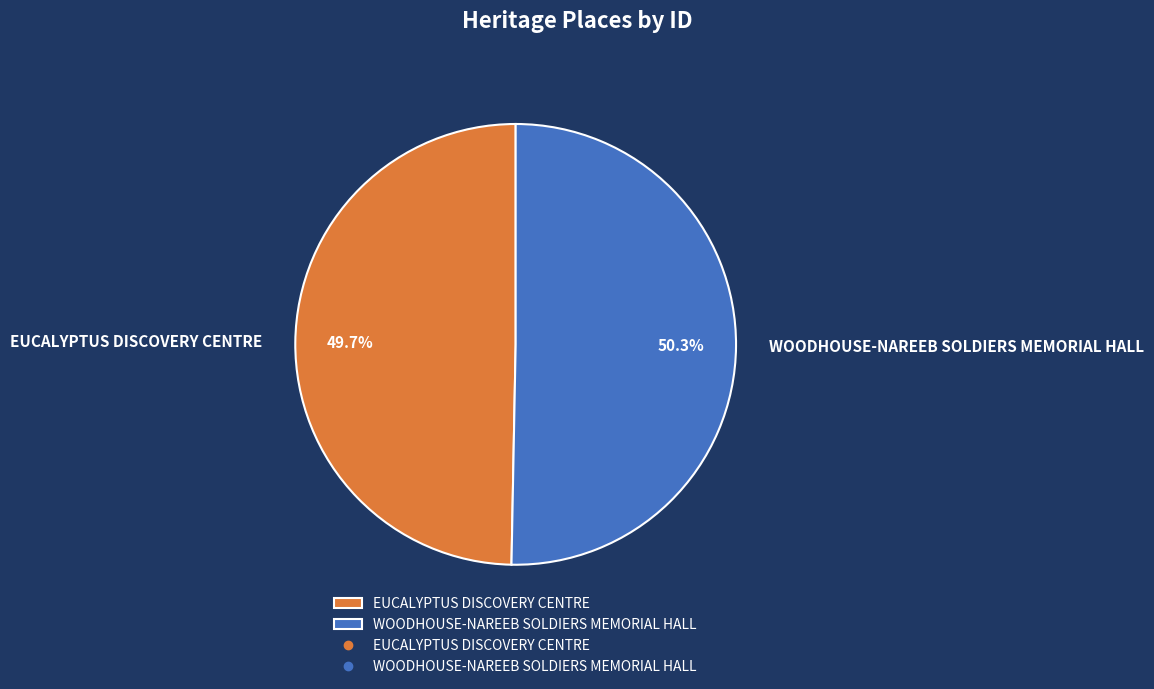

Does any single category account for the majority?

Yes